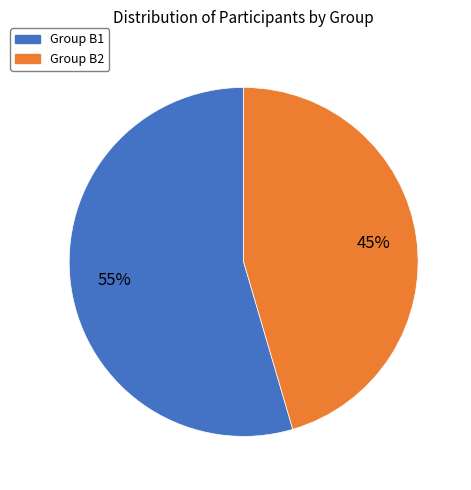

Is there a majority slice in this chart?

Yes